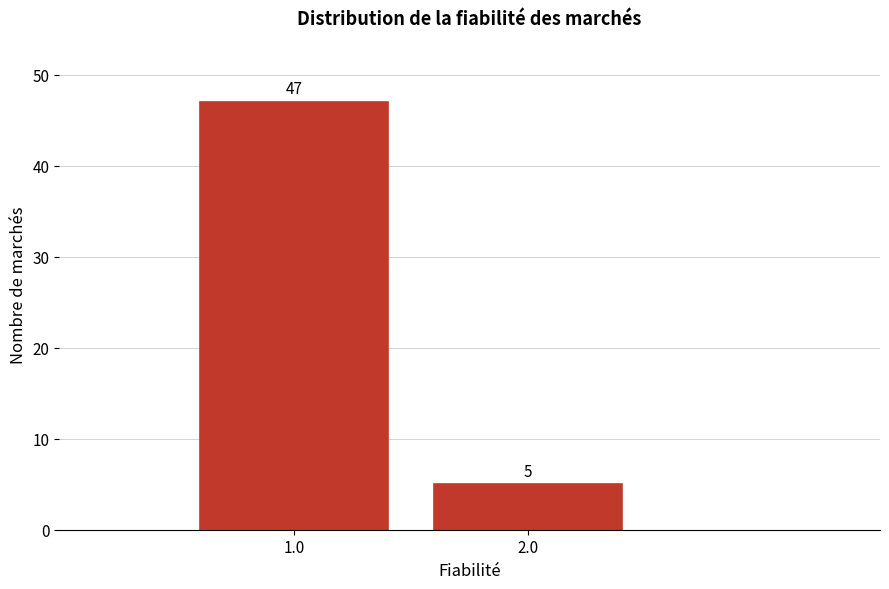

Reading left to right, what are all the values shown in this chart?

1.0=47	2.0=5